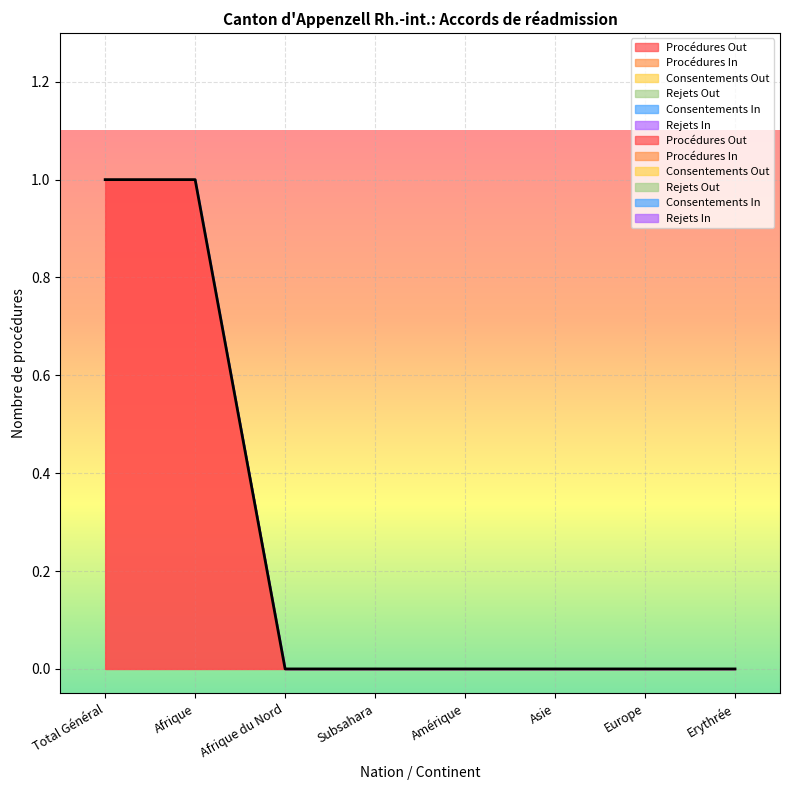

Reading left to right, what are all the values shown in this chart?

Procédures Out: Total Général=1	Afrique=1	Afrique du Nord=0	Subsahara=0	Amérique=0	Asie=0	Europe=0	Erythrée=0
Procédures In: Total Général=0	Afrique=0	Afrique du Nord=0	Subsahara=0	Amérique=0	Asie=0	Europe=0	Erythrée=0
Consentements Out: Total Général=0	Afrique=0	Afrique du Nord=0	Subsahara=0	Amérique=0	Asie=0	Europe=0	Erythrée=0
Rejets Out: Total Général=0	Afrique=0	Afrique du Nord=0	Subsahara=0	Amérique=0	Asie=0	Europe=0	Erythrée=0
Consentements In: Total Général=0	Afrique=0	Afrique du Nord=0	Subsahara=0	Amérique=0	Asie=0	Europe=0	Erythrée=0
Rejets In: Total Général=0	Afrique=0	Afrique du Nord=0	Subsahara=0	Amérique=0	Asie=0	Europe=0	Erythrée=0